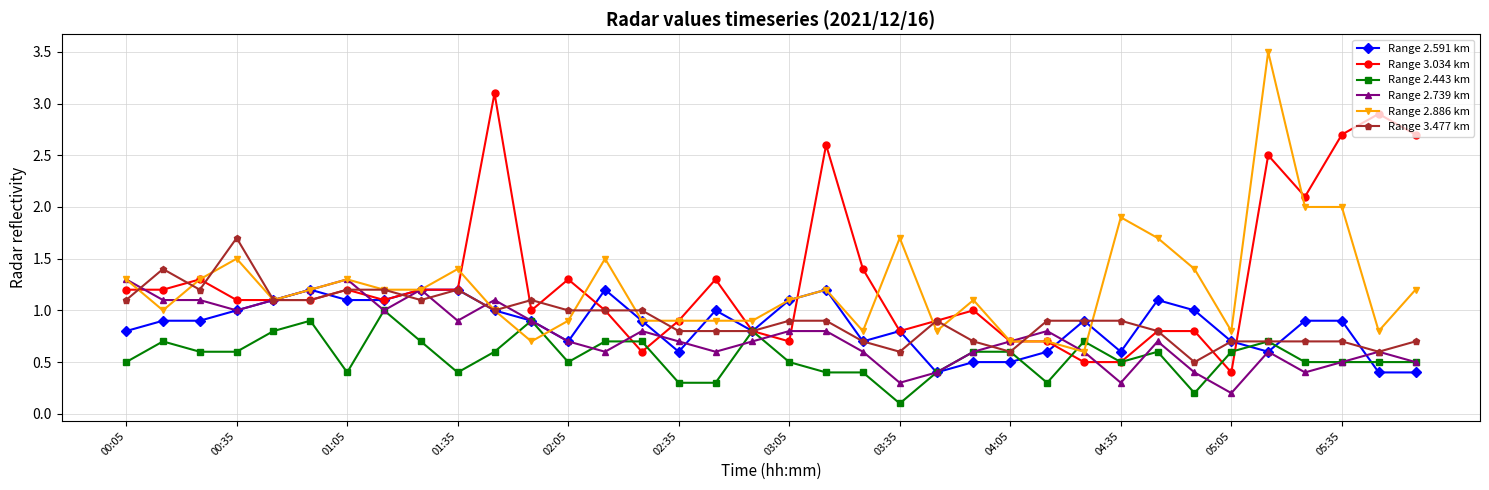

Reading left to right, transcribe all the data shown in this chart.

Range 2.591 km: 0.8	0.9	0.9	1.0	1.1	1.2	1.1	1.1	1.2	1.2	1.0	0.9	0.7	1.2	0.9	0.6	1.0	0.8	1.1	1.2	0.7	0.8	0.4	0.5	0.5	0.6	0.9	0.6	1.1	1.0	0.7	0.6	0.9	0.9	0.4	0.4
Range 3.034 km: 1.2	1.2	1.3	1.1	1.1	1.1	1.2	1.1	1.2	1.2	3.1	1.0	1.3	1.0	0.6	0.9	1.3	0.8	0.7	2.6	1.4	0.8	0.9	1.0	0.7	0.7	0.5	0.5	0.8	0.8	0.4	2.5	2.1	2.7	2.9	2.7
Range 2.443 km: 0.5	0.7	0.6	0.6	0.8	0.9	0.4	1.0	0.7	0.4	0.6	0.9	0.5	0.7	0.7	0.3	0.3	0.8	0.5	0.4	0.4	0.1	0.4	0.6	0.6	0.3	0.7	0.5	0.6	0.2	0.6	0.7	0.5	0.5	0.5	0.5
Range 2.739 km: 1.3	1.1	1.1	1.0	1.1	1.2	1.3	1.0	1.2	0.9	1.1	0.9	0.7	0.6	0.8	0.7	0.6	0.7	0.8	0.8	0.6	0.3	0.4	0.6	0.7	0.8	0.6	0.3	0.7	0.4	0.2	0.6	0.4	0.5	0.6	0.5
Range 2.886 km: 1.3	1.0	1.3	1.5	1.1	1.2	1.3	1.2	1.2	1.4	1.0	0.7	0.9	1.5	0.9	0.9	0.9	0.9	1.1	1.2	0.8	1.7	0.8	1.1	0.7	0.7	0.6	1.9	1.7	1.4	0.8	3.5	2.0	2.0	0.8	1.2
Range 3.477 km: 1.1	1.4	1.2	1.7	1.1	1.1	1.2	1.2	1.1	1.2	1.0	1.1	1.0	1.0	1.0	0.8	0.8	0.8	0.9	0.9	0.7	0.6	0.9	0.7	0.6	0.9	0.9	0.9	0.8	0.5	0.7	0.7	0.7	0.7	0.6	0.7